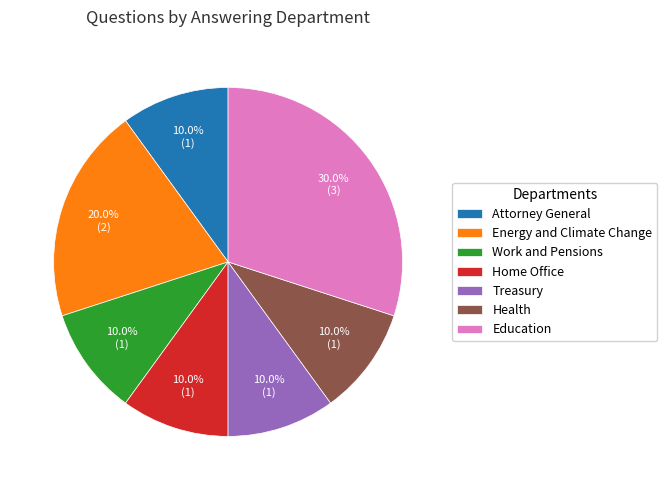

How many slices are in this pie chart?

7